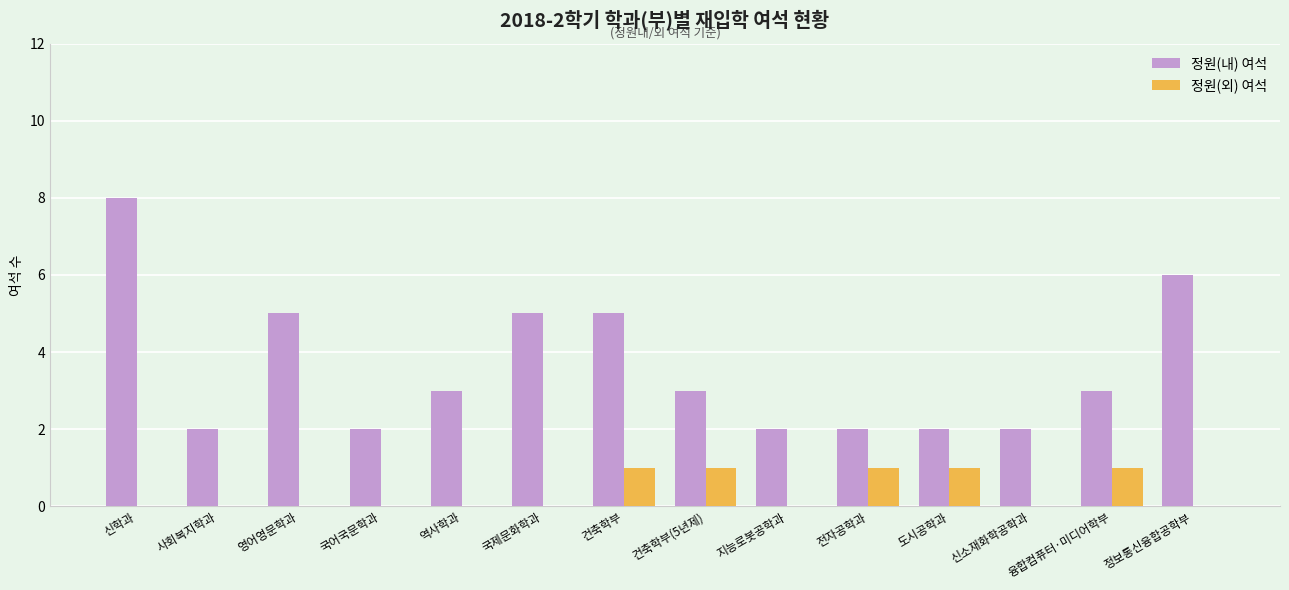

At which label does 정원(내) 여석 reach its peak?

신학과